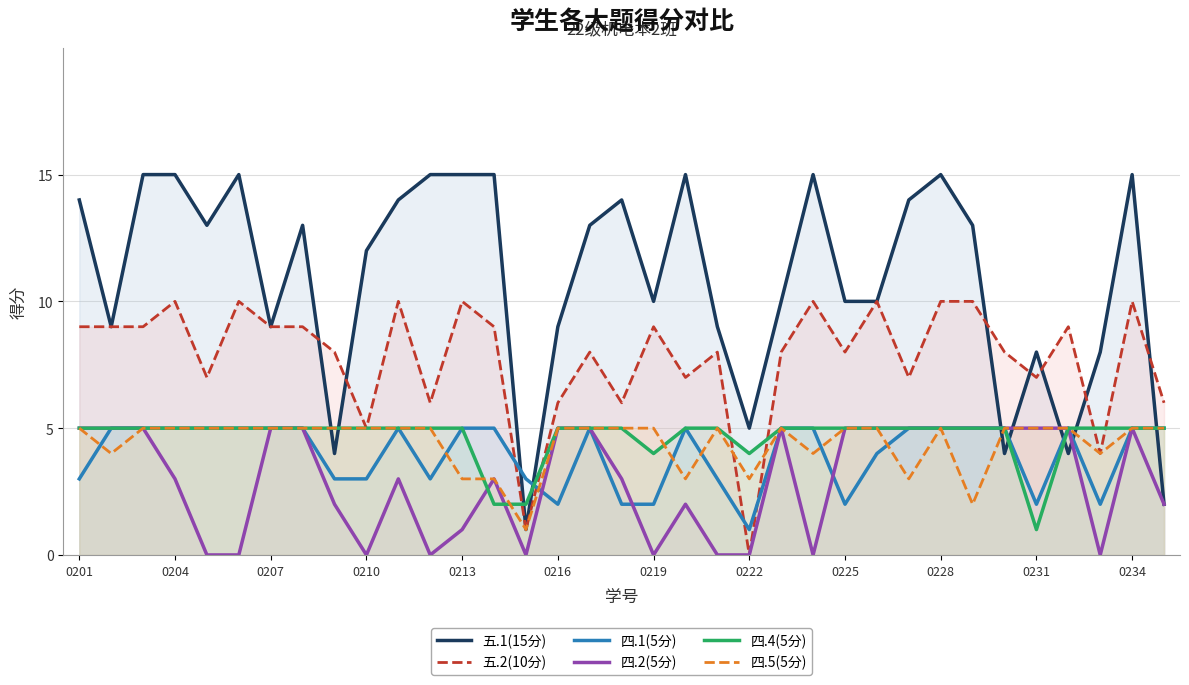

True or false: 四.5(5分) and 四.4(5分) cross at least once.

True